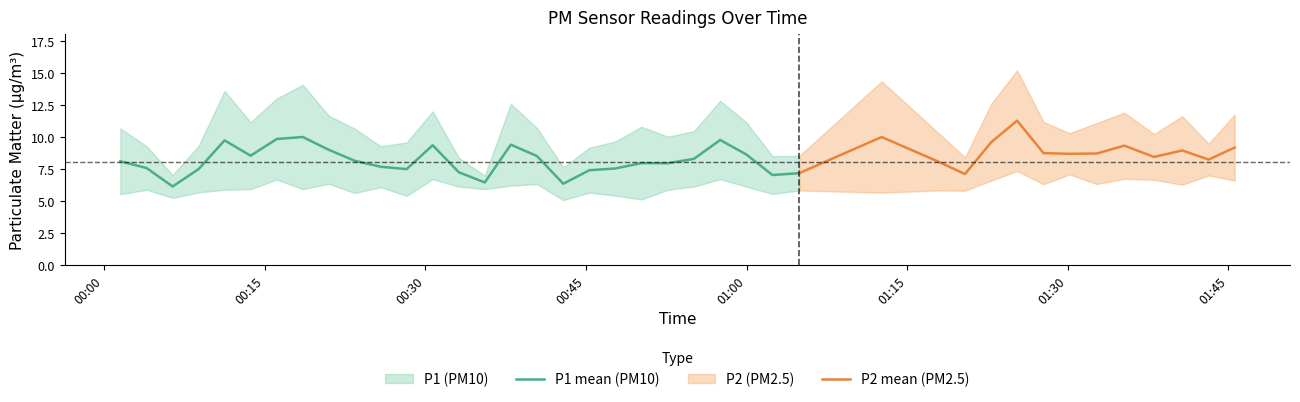

Which series has the largest total across all categories?

P1